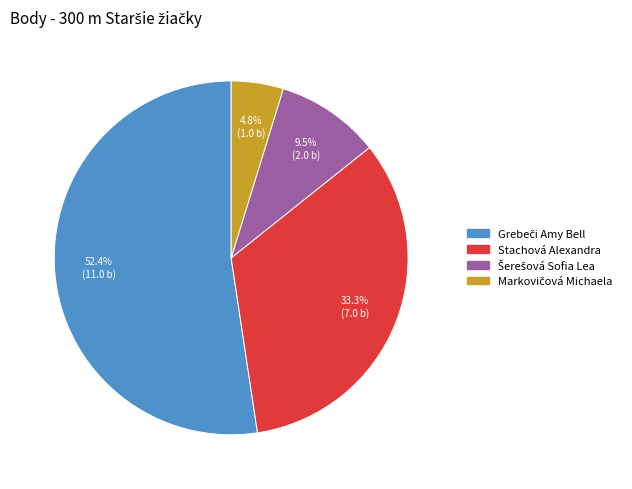

What percentage is NOT represented by Stachová Alexandra?

66.7%